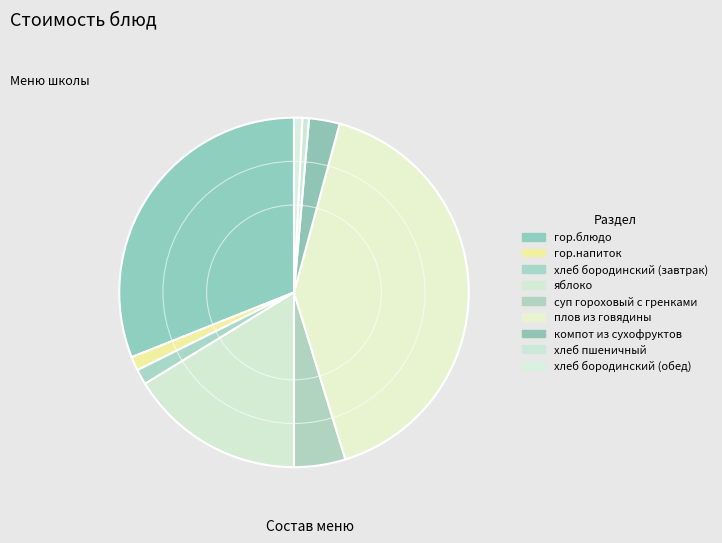

What portion of the pie excludes гор.напиток?

98.7%